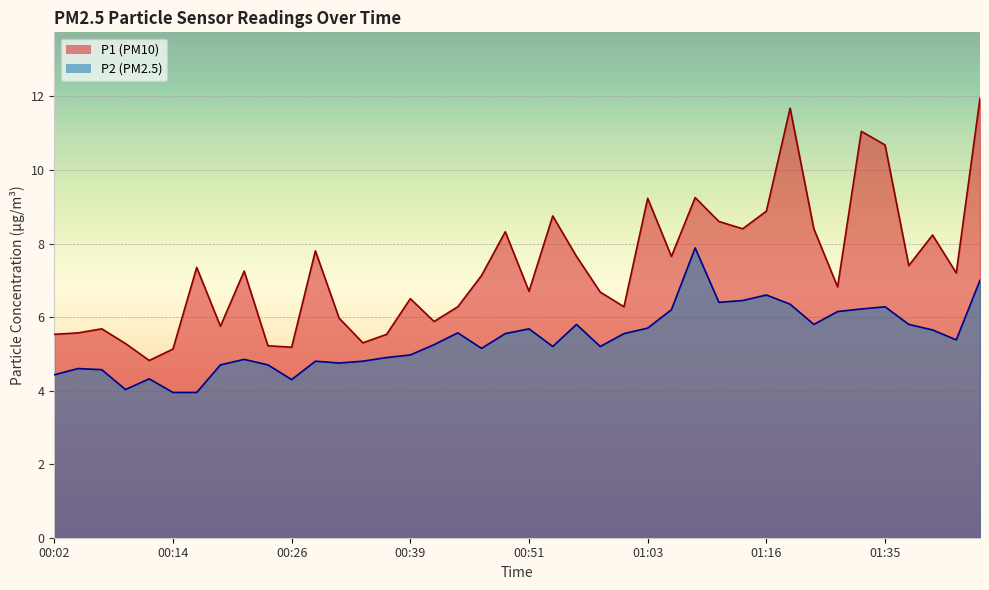

What is the average value of the P2 series?

5.4